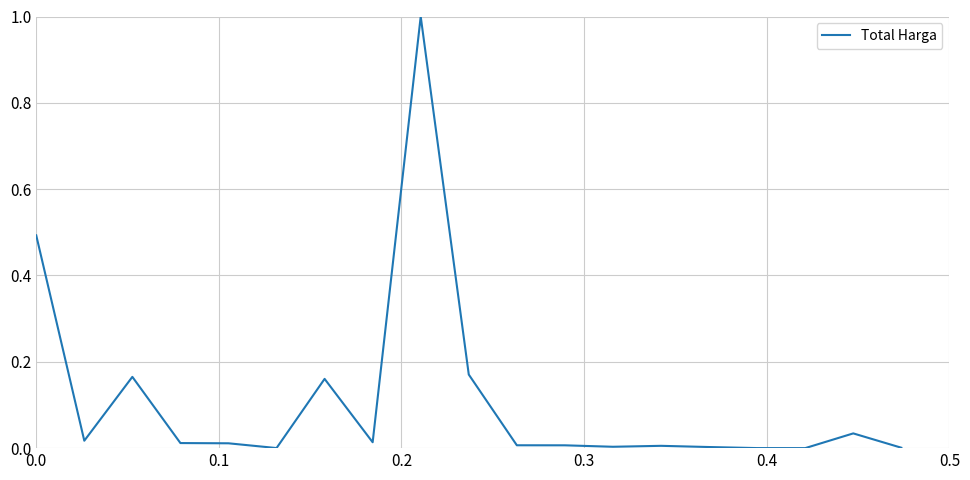

How many lines are shown in the chart?

1